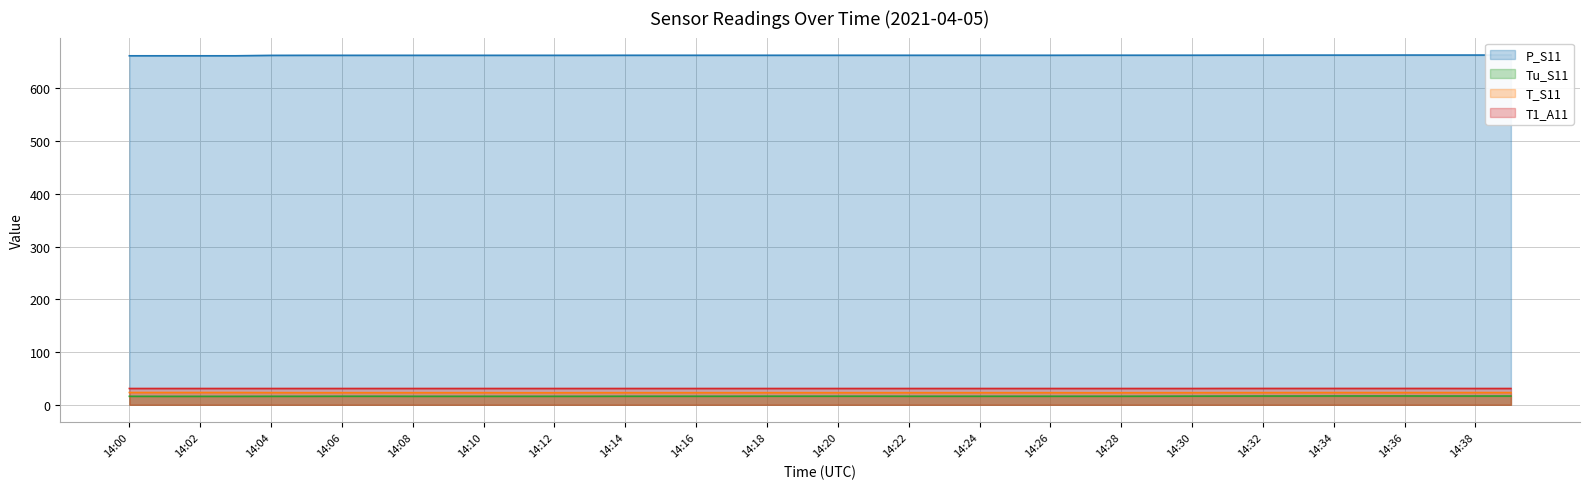

True or false: T_S11 has a value of 5.0 at 14:37.

False